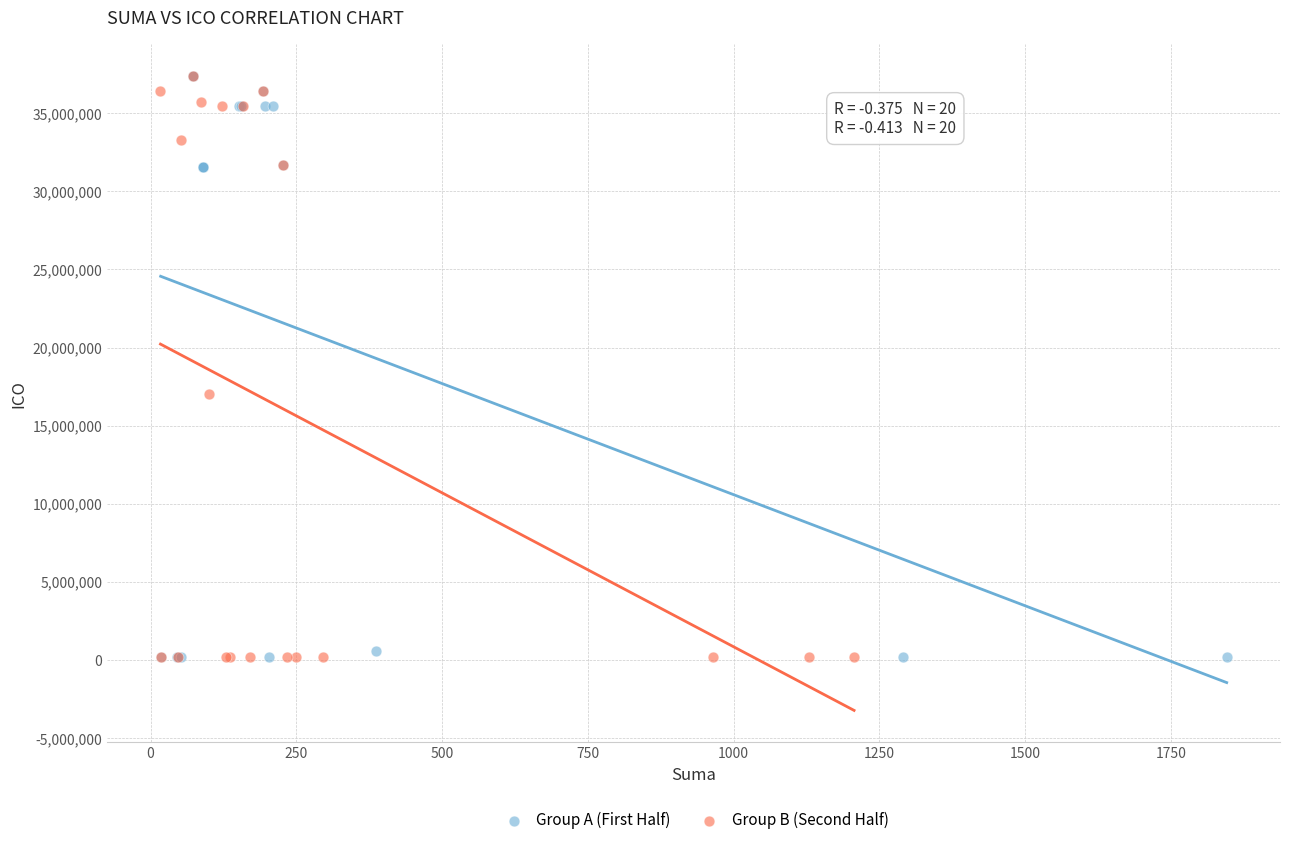

What are all the series names shown in the legend?

Group A (First Half), Group B (Second Half)